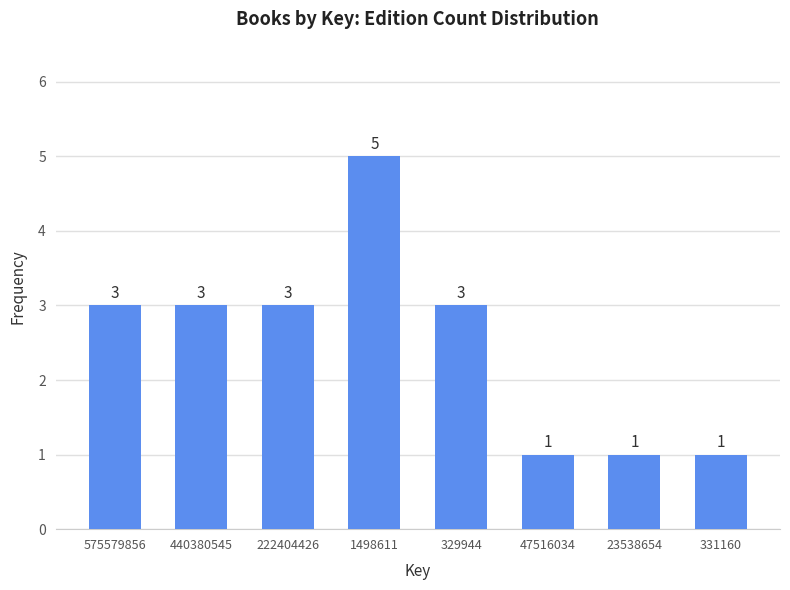

Reading left to right, what are all the values shown in this chart?

3	3	3	5	3	1	1	1